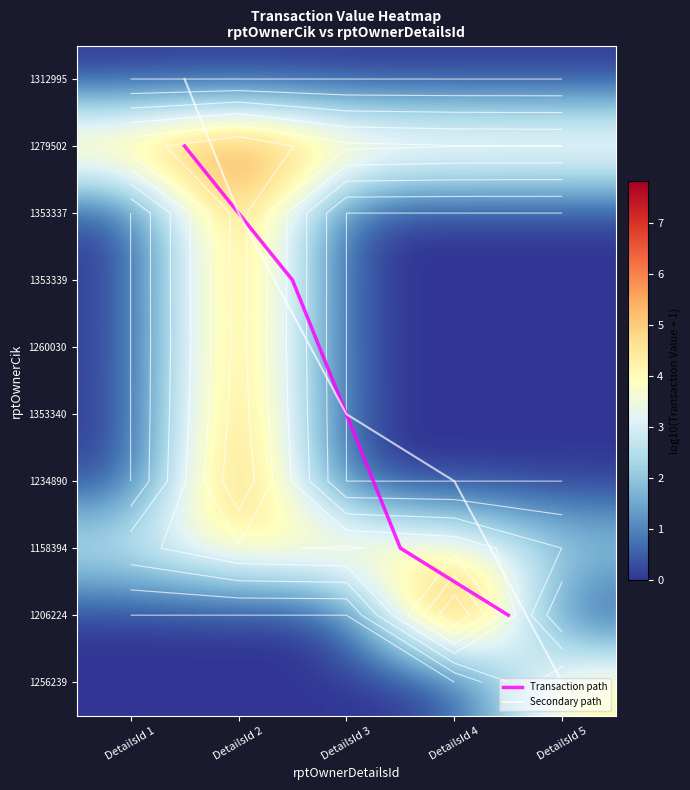

What is the total value across all series at DetailsId 4?

7.8